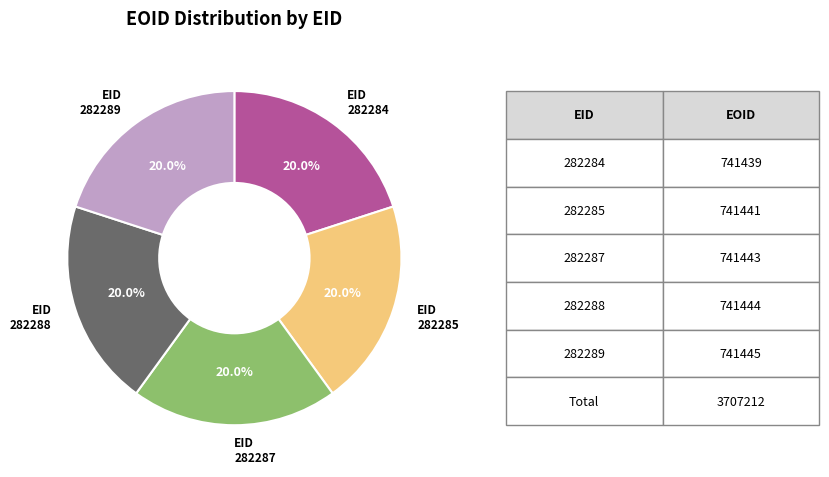

Does any single category account for the majority?

No